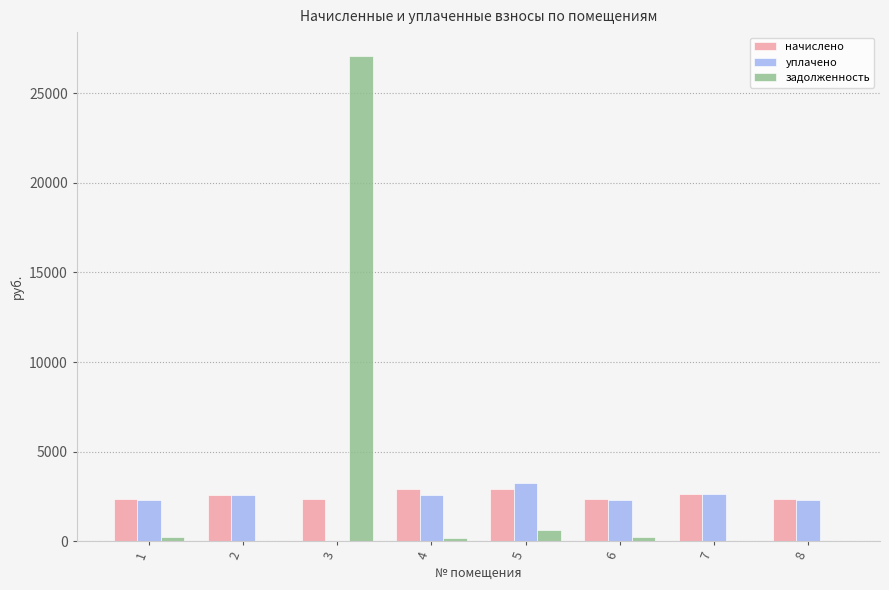

The начислено series shows 3962.8 at 2. True or false?

False